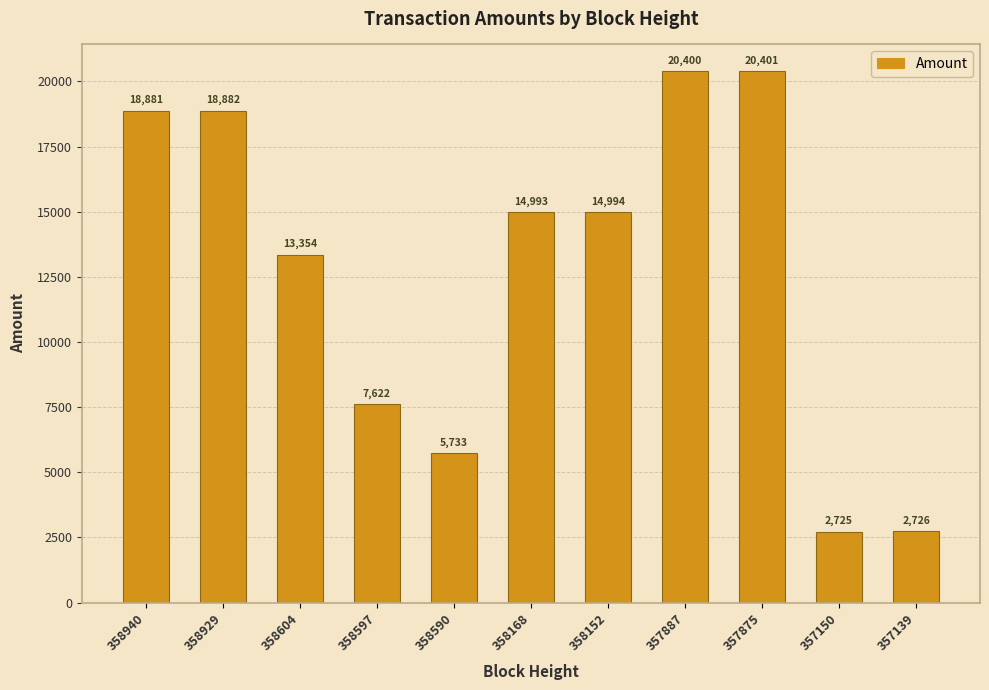

What is the sum of all values?

140709.0